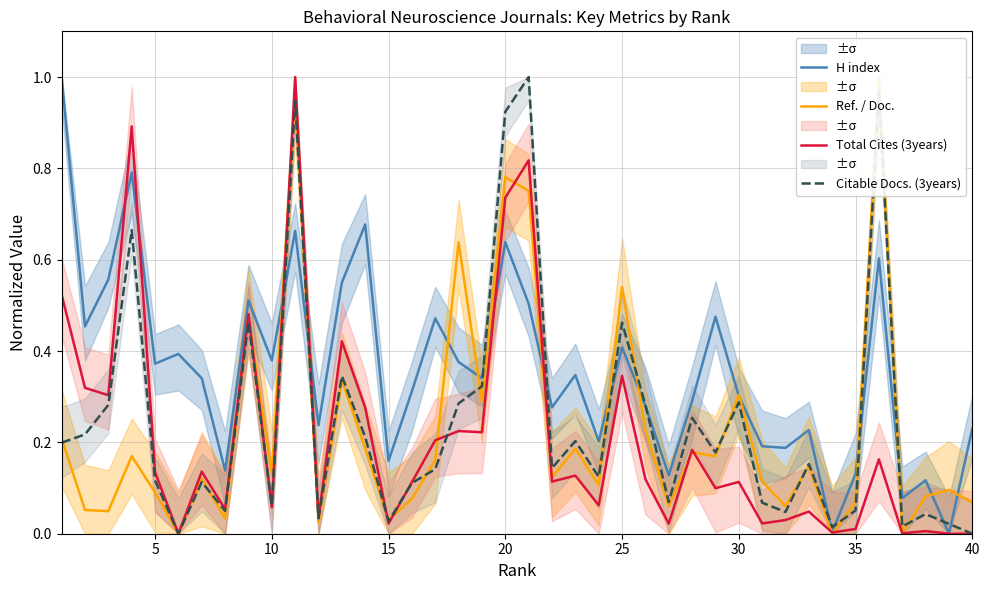

At how many categories does at least one series exceed 0?

40